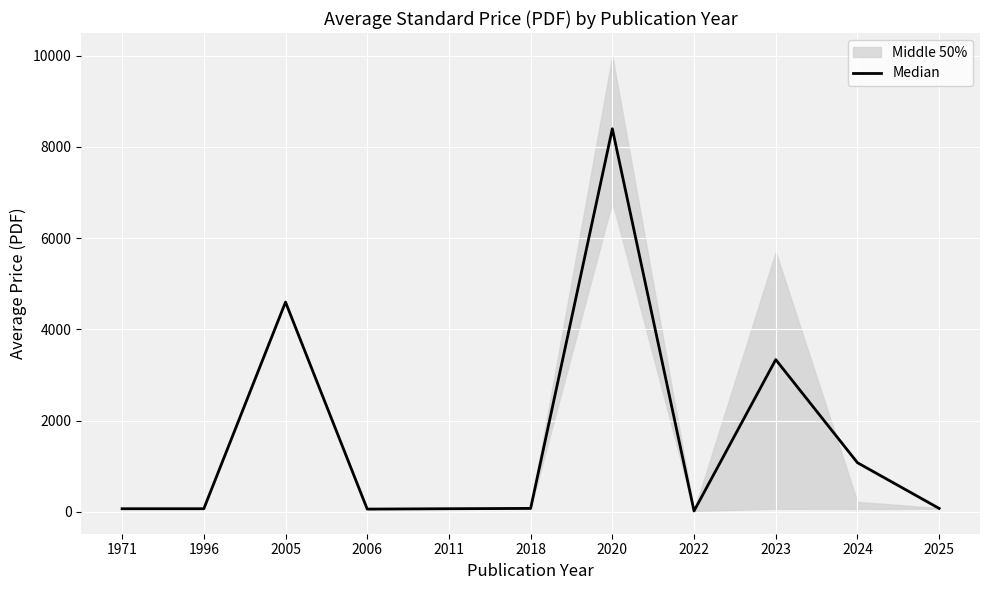

Rank the categories by value from lowest to highest.

2022, 2006, 1971, 1996, 2011, 2025, 2018, 2024, 2023, 2005, 2020